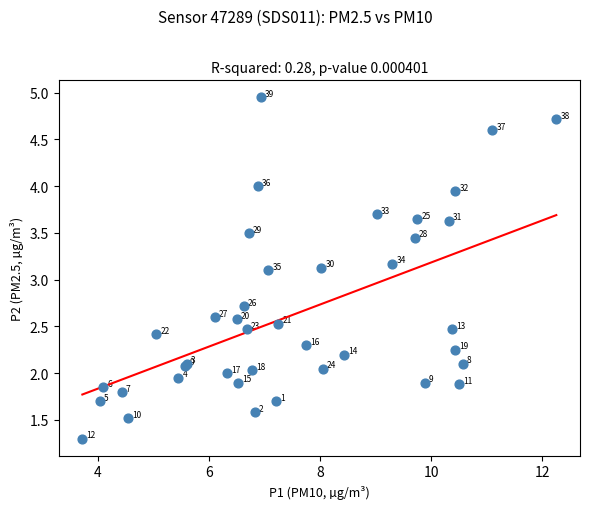

What Y value in the scatter plot is closest to 3?

3.1